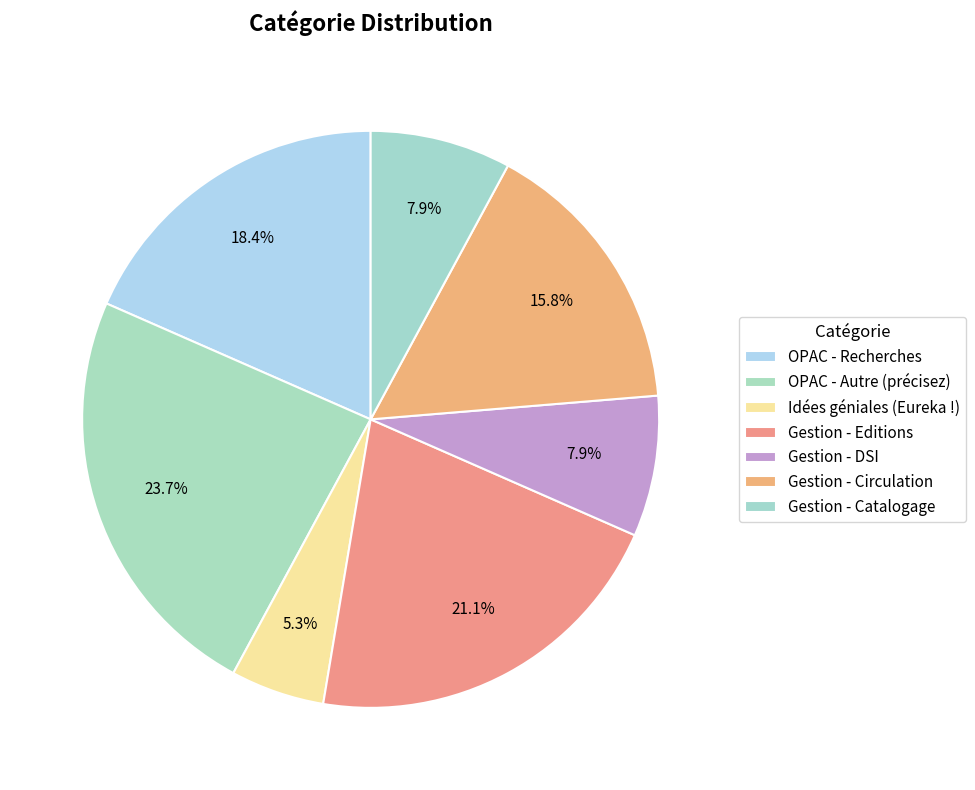

The Gestion - DSI slice represents 8% of the pie. True or false?

True